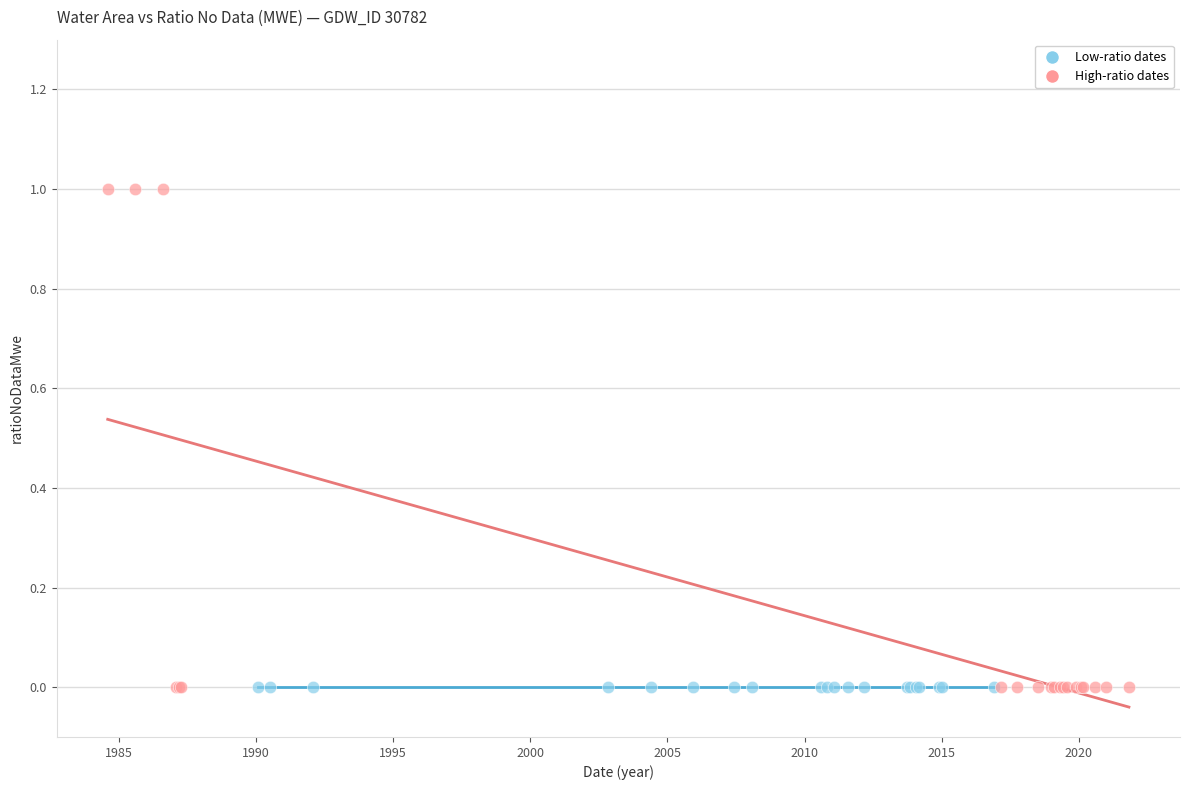

Which series reaches the maximum Y coordinate?

High-ratio dates